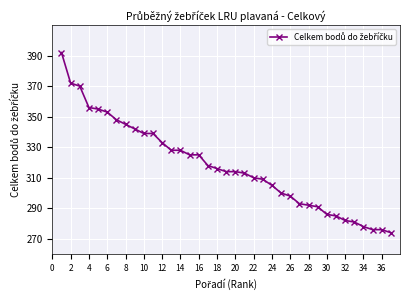

How many lines are shown in the chart?

1